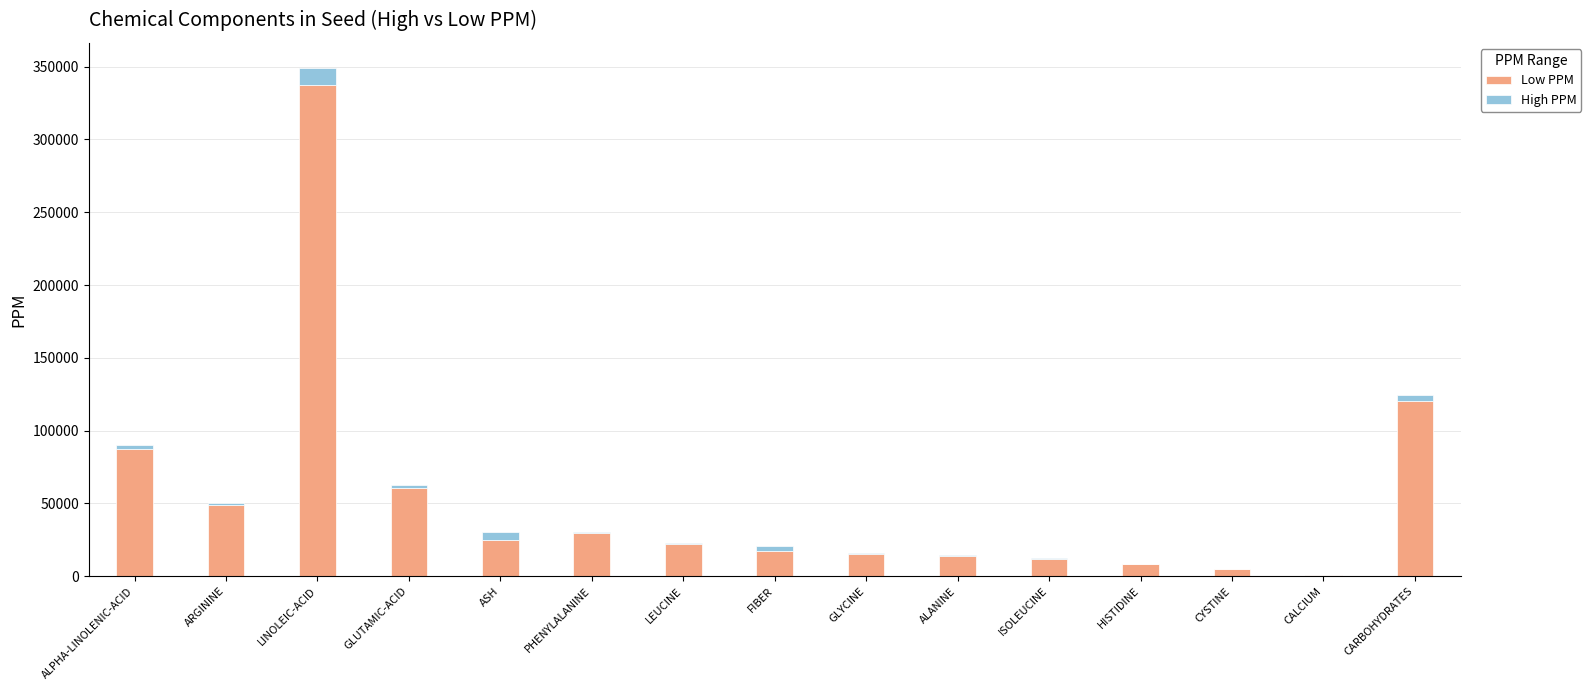

At which label does Low PPM reach its peak?

LINOLEIC-ACID